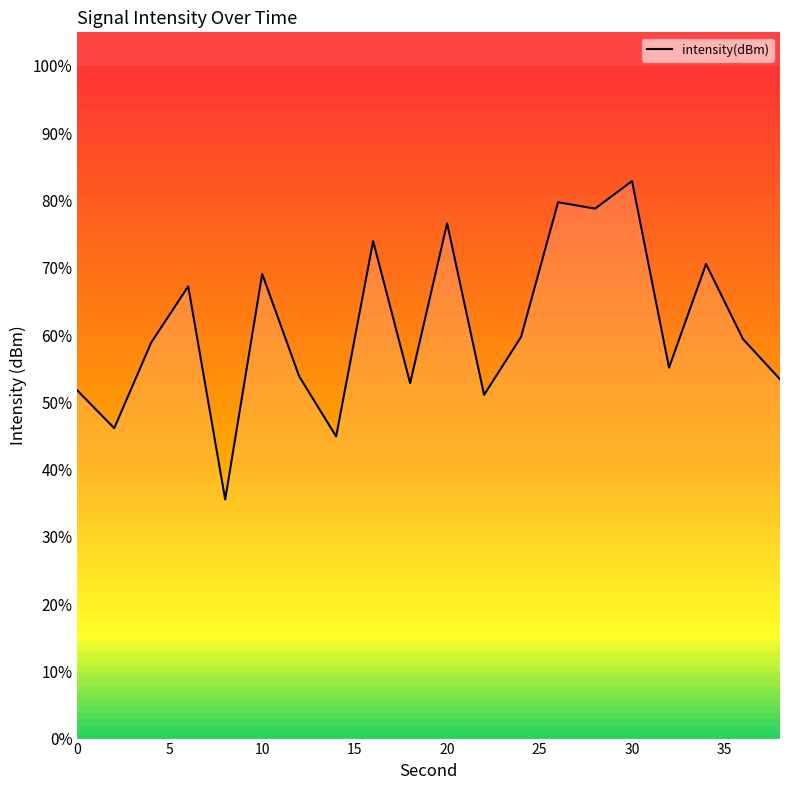

What is the difference between the maximum and minimum values?

47.3